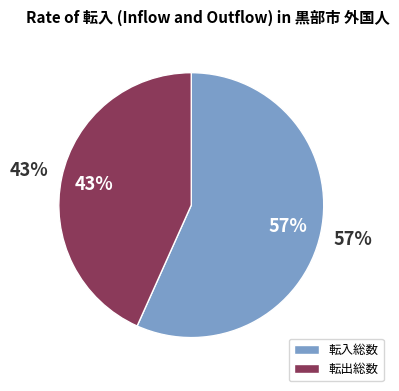

Does any single category account for the majority?

Yes